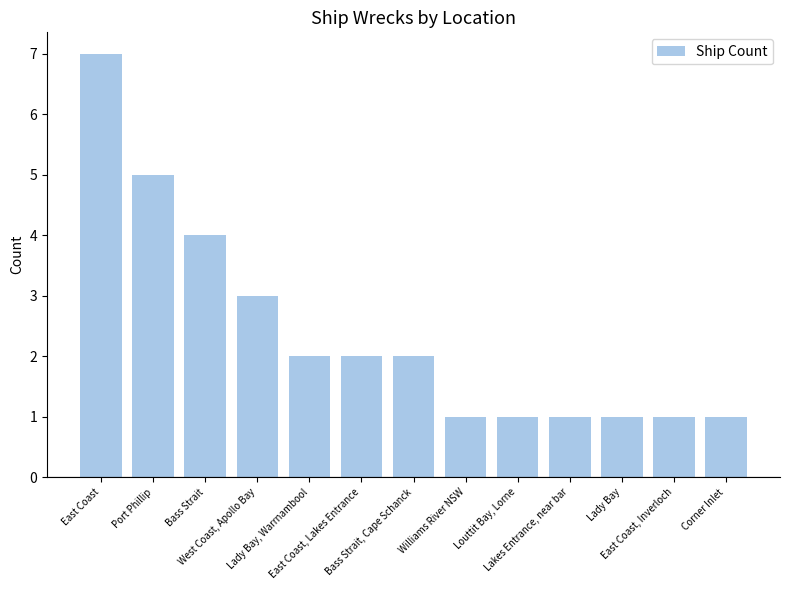

What is the maximum value shown in the chart?

7